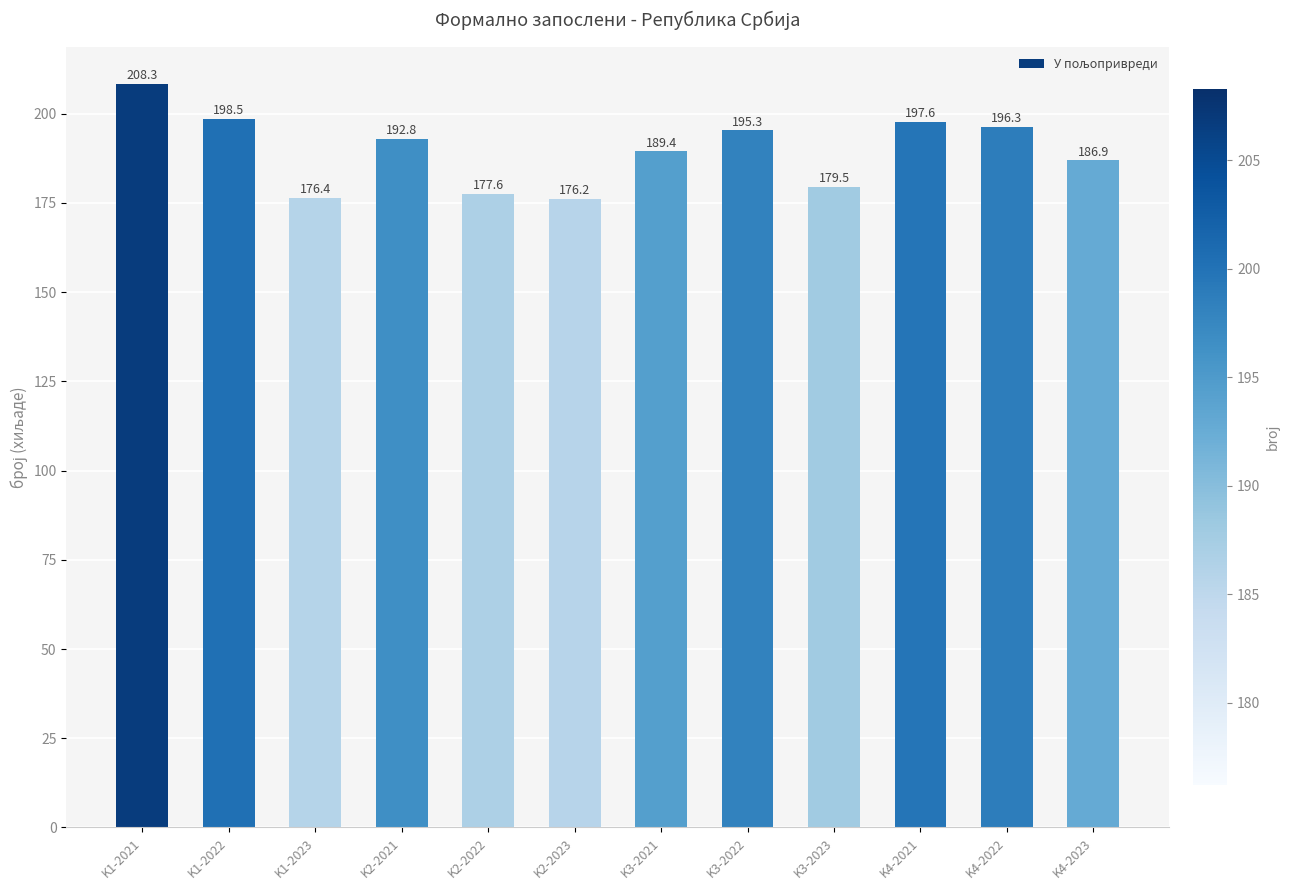

Are the bars horizontal?

No